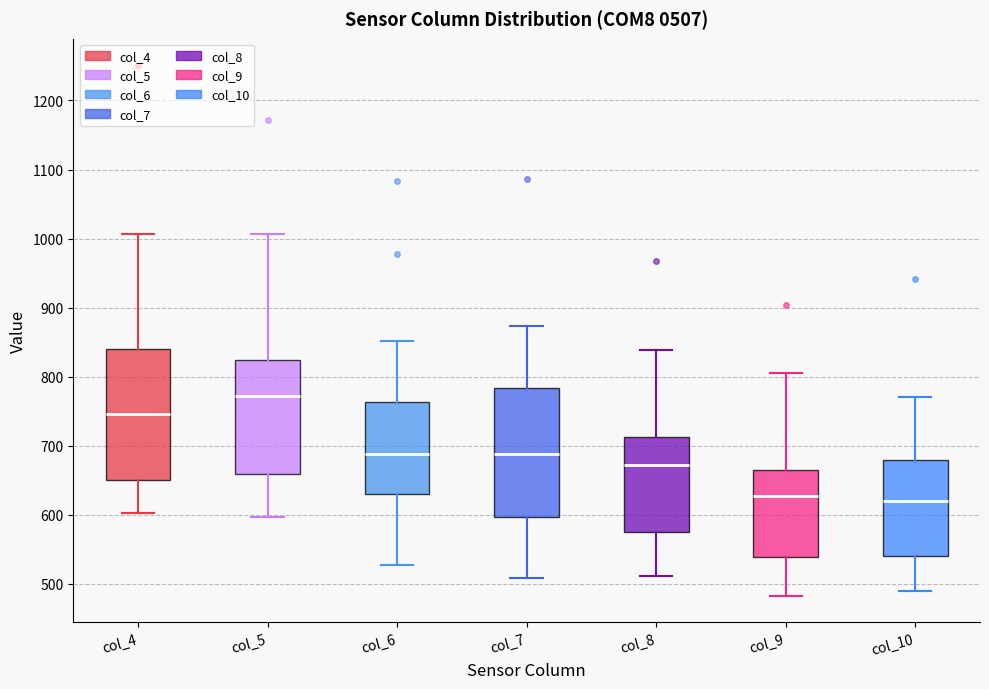

Which box has the highest median line?

col_5